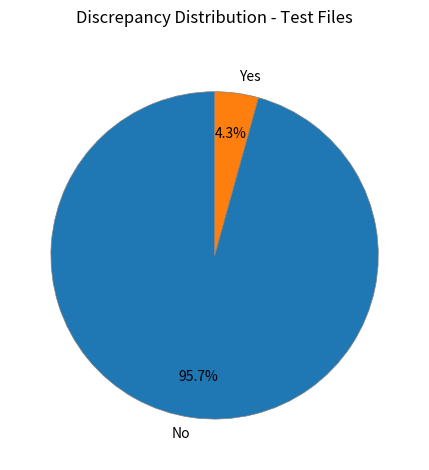

Rank the categories by value from lowest to highest.

Yes, No